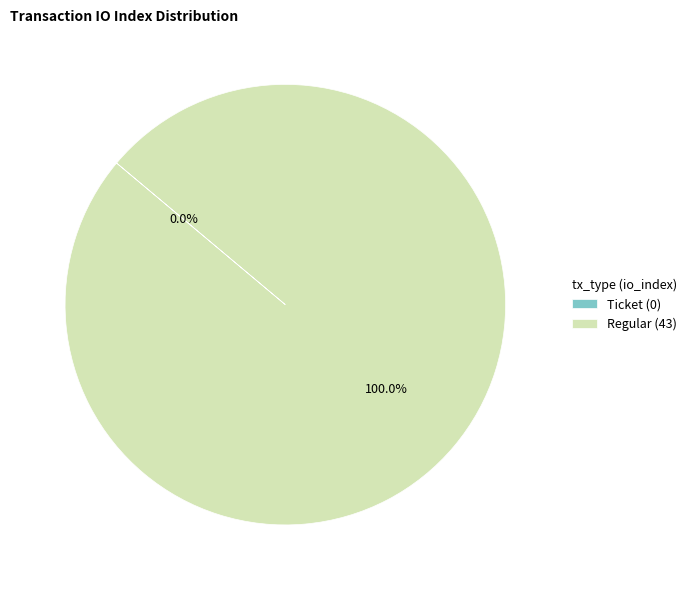

To the nearest percent, what is the difference between the Regular and Ticket slice percentages?

100%